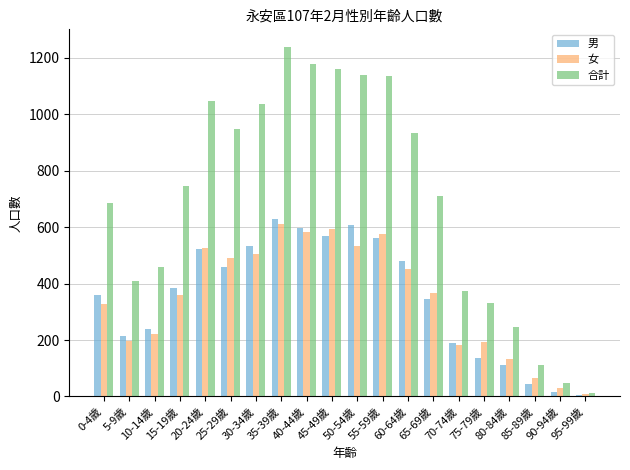

What are all the series names shown in the legend?

男, 女, 合計